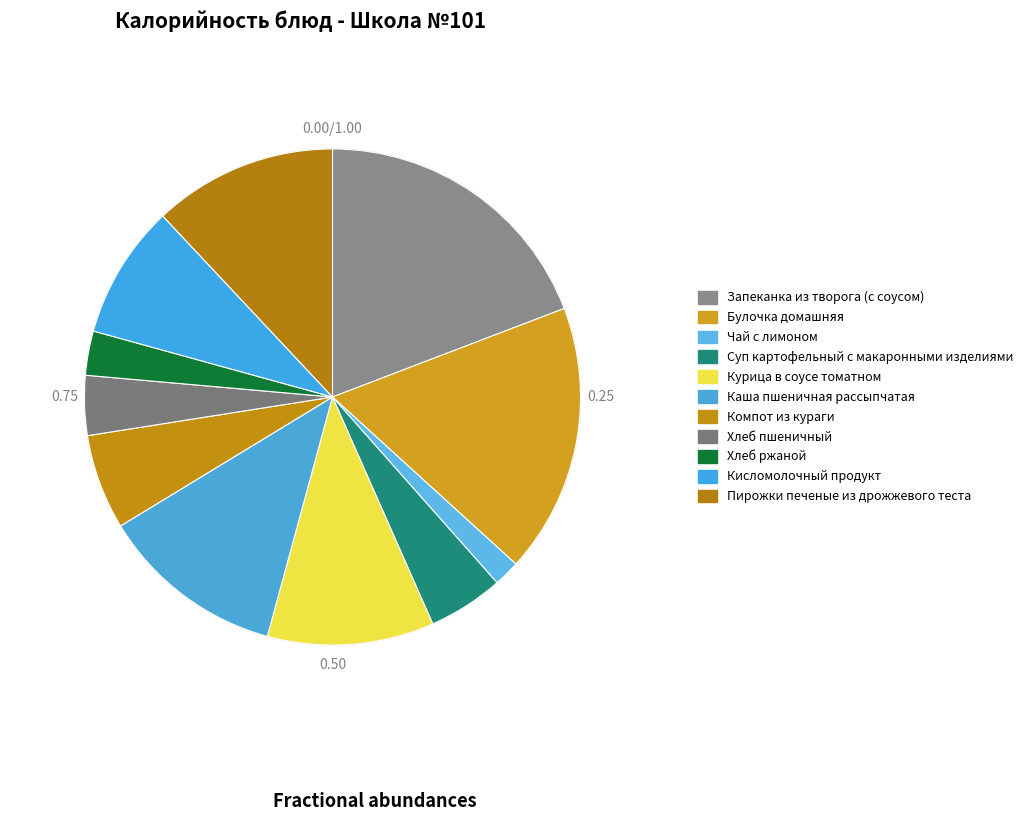

Combined, what portion of the pie is Хлеб ржаной and Кисломолочный продукт?

11.6%